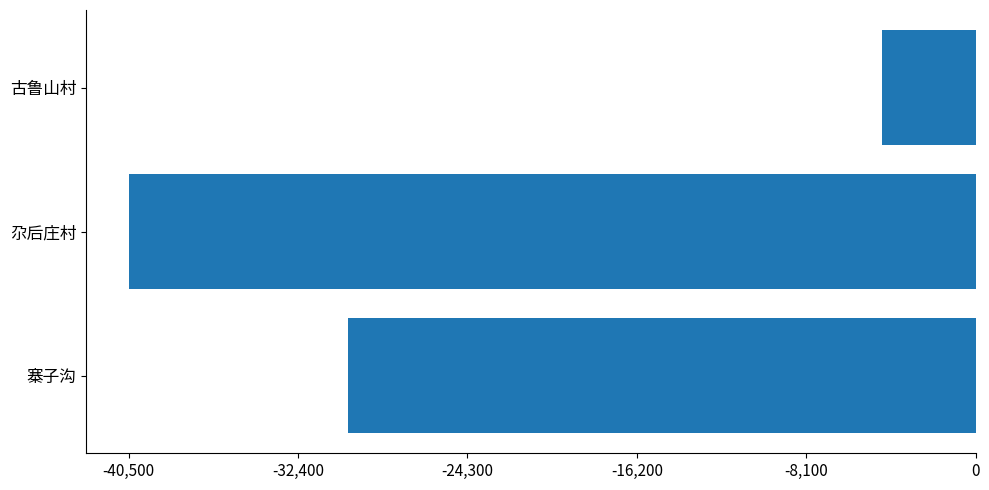

What is the maximum value shown in the chart?

-4500